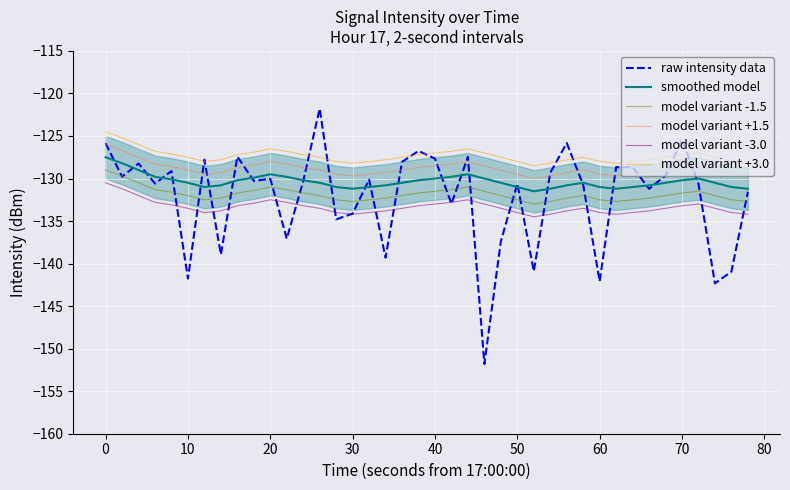

What is the minimum value for raw intensity data?

-151.8